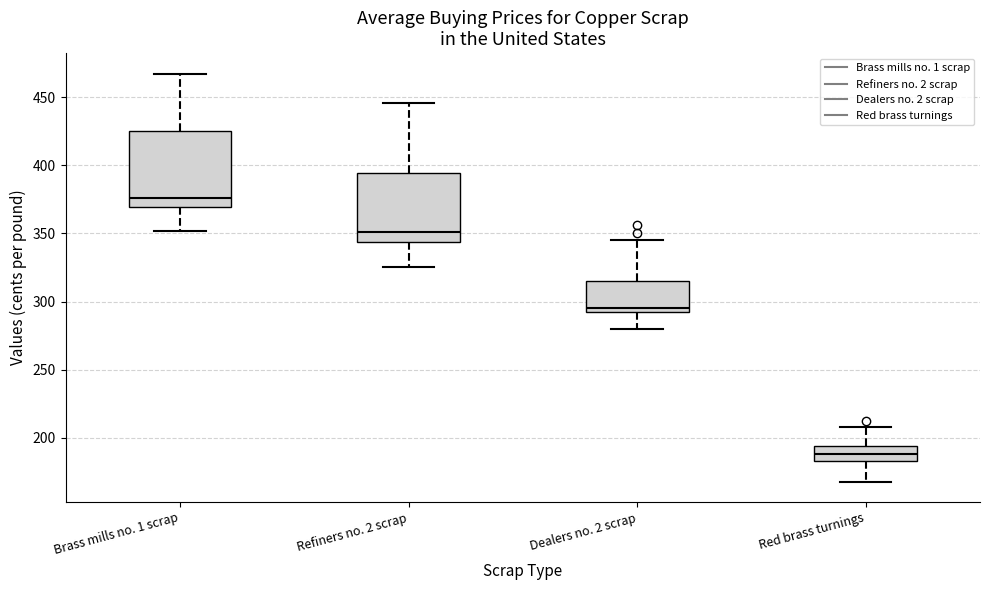

Which box has the highest median line?

Brass mills no. 1 scrap